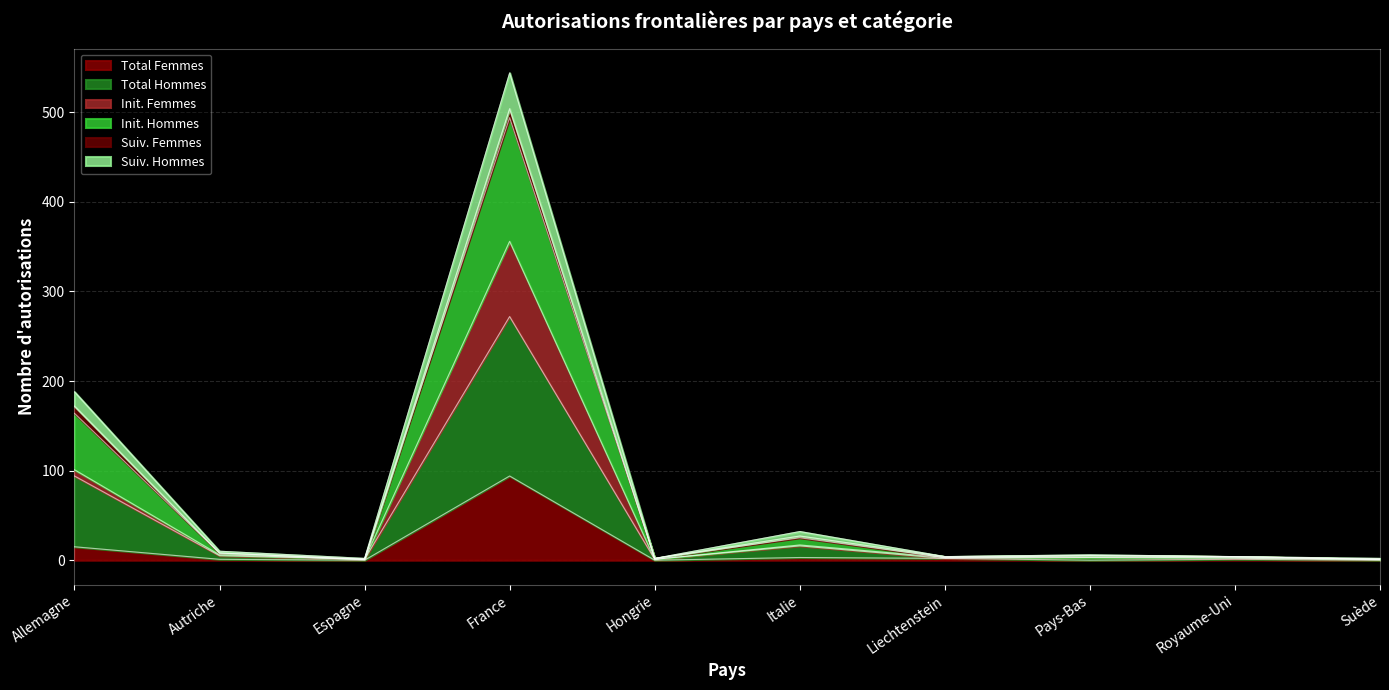

Where is Total Femmes nearest to the value 47?

Allemagne